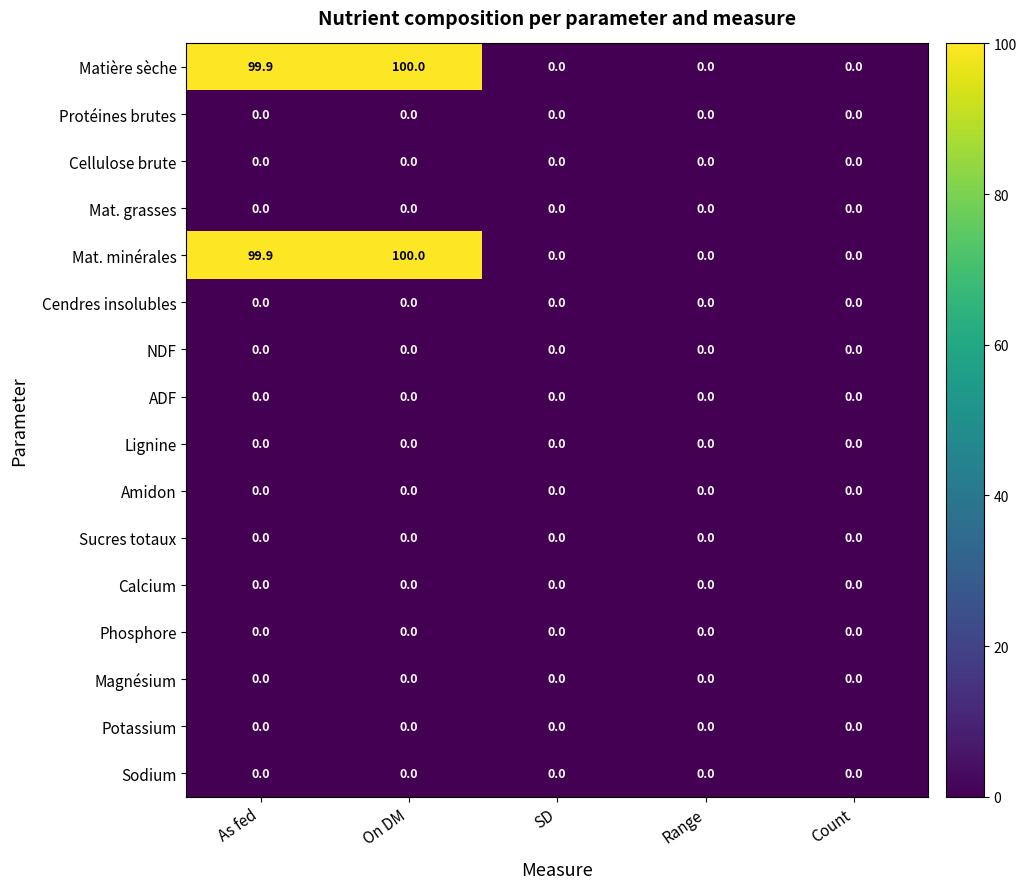

What is the difference between the highest and lowest values at As fed?

99.9